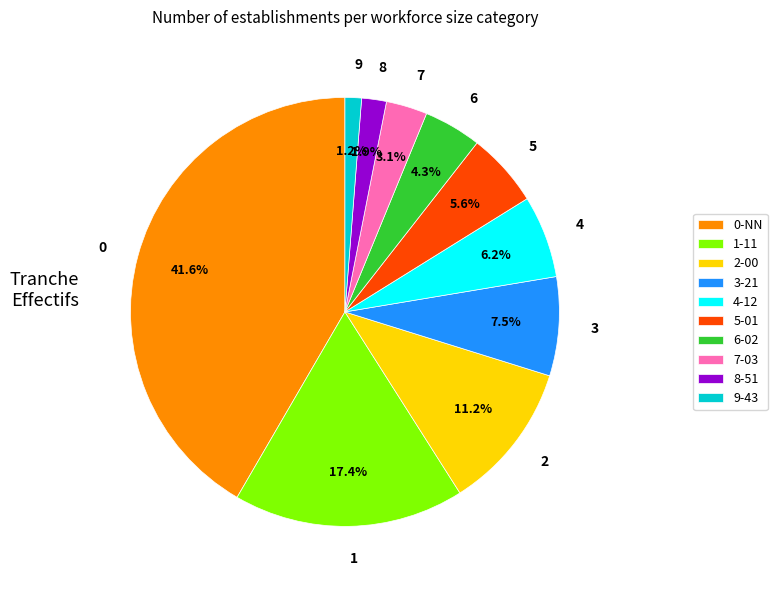

Which has a higher value, 5 or 6?

5